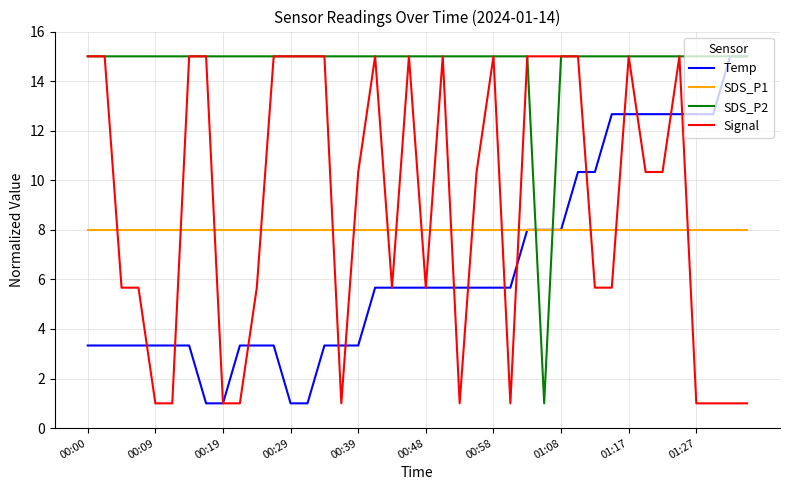

How many lines are shown in the chart?

4